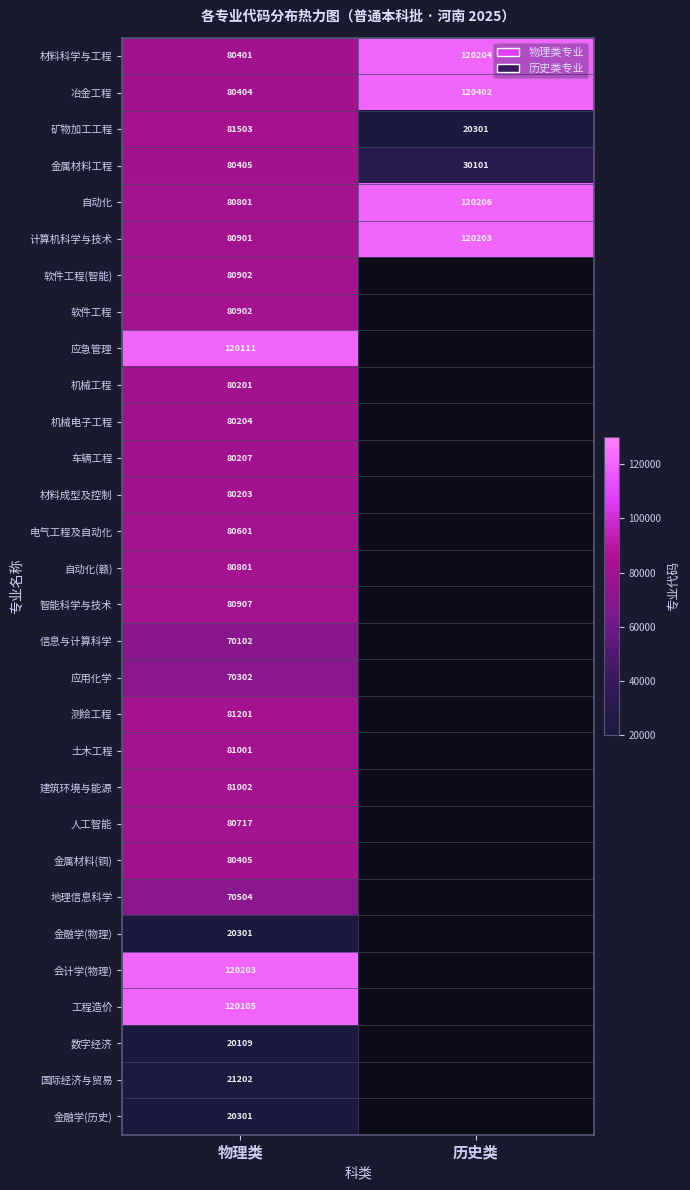

What is the difference between the highest and lowest values at 物理类?

100094